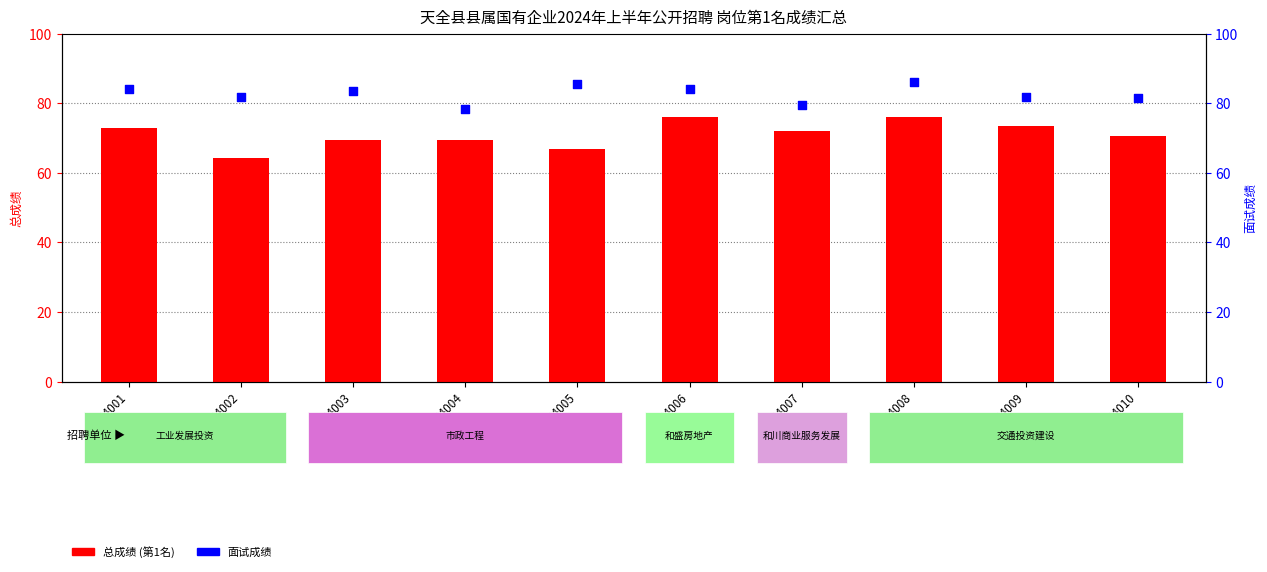

What is the total value across all series at 24002?

146.1